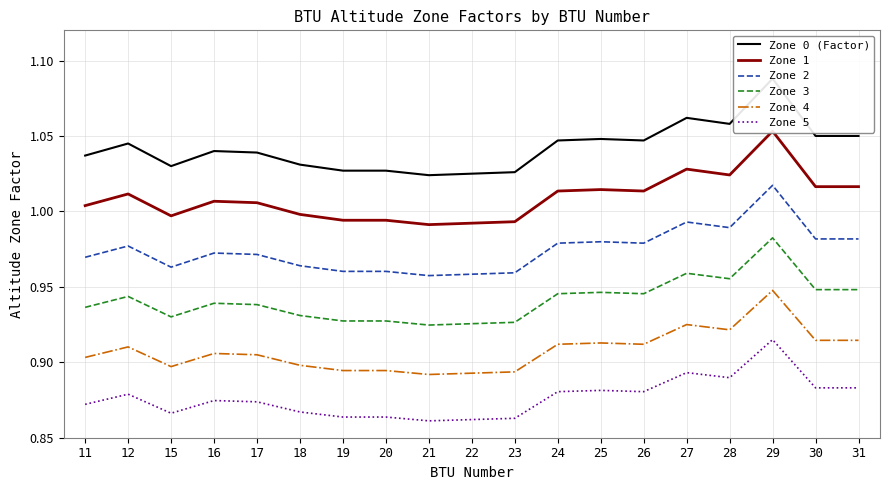

Read the Zone 4 value at 25.

0.9